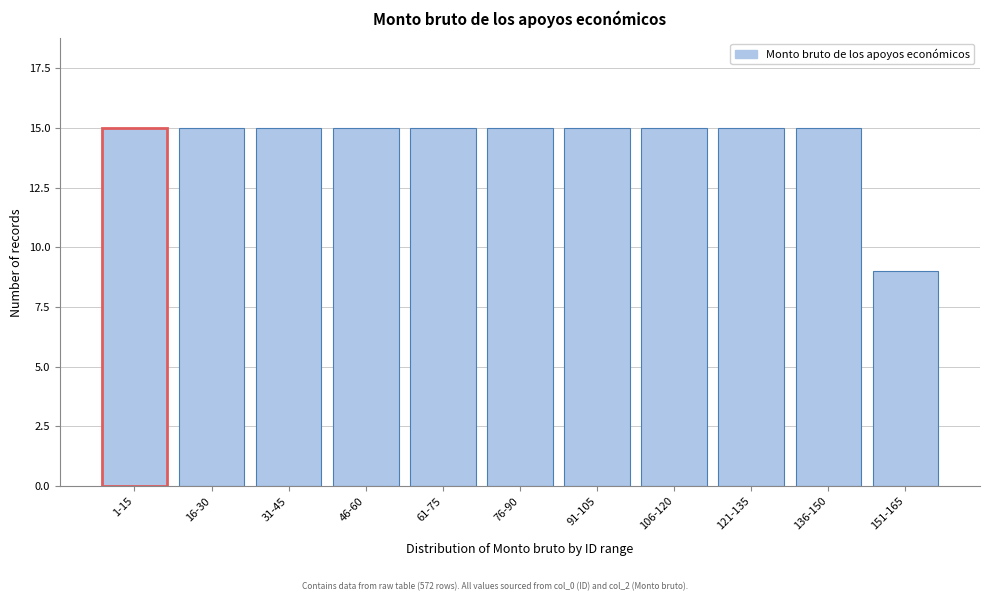

Reading left to right, list all the values displayed in this chart.

1-15=15	16-30=15	31-45=15	46-60=15	61-75=15	76-90=15	91-105=15	106-120=15	121-135=15	136-150=15	151-165=9